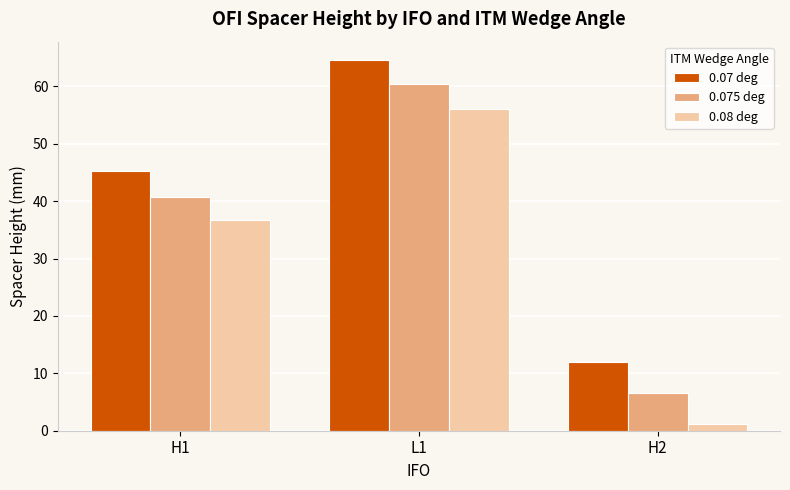

Which label corresponds to the largest value in the chart?

L1